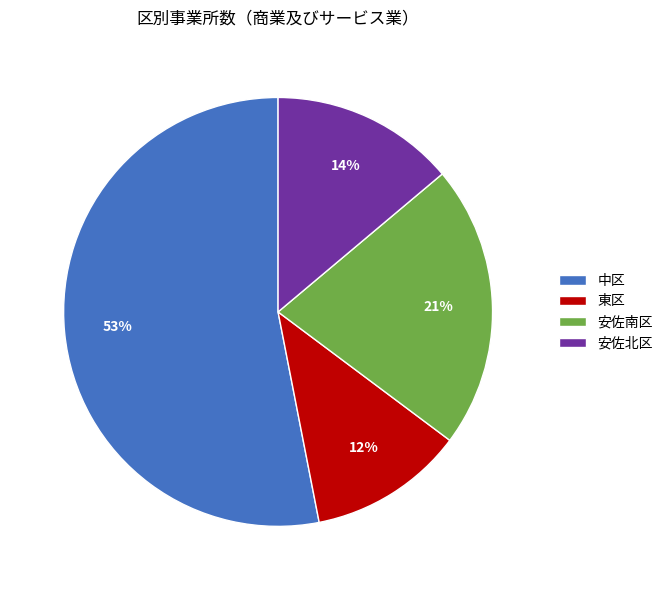

To the nearest percent, what portion does 東区 represent?

12%